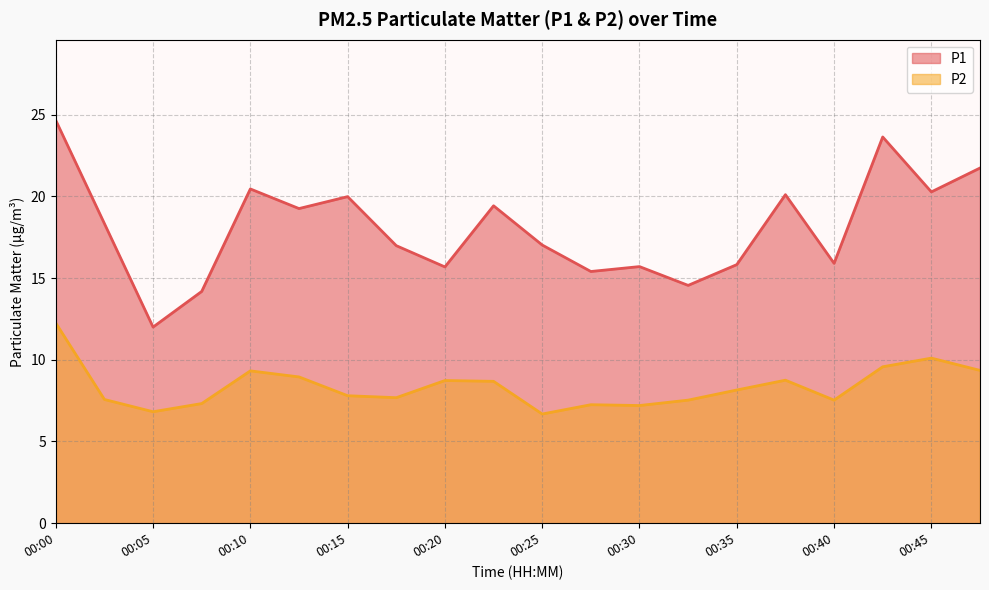

What is the difference between the highest and lowest values at 00:43?

14.1